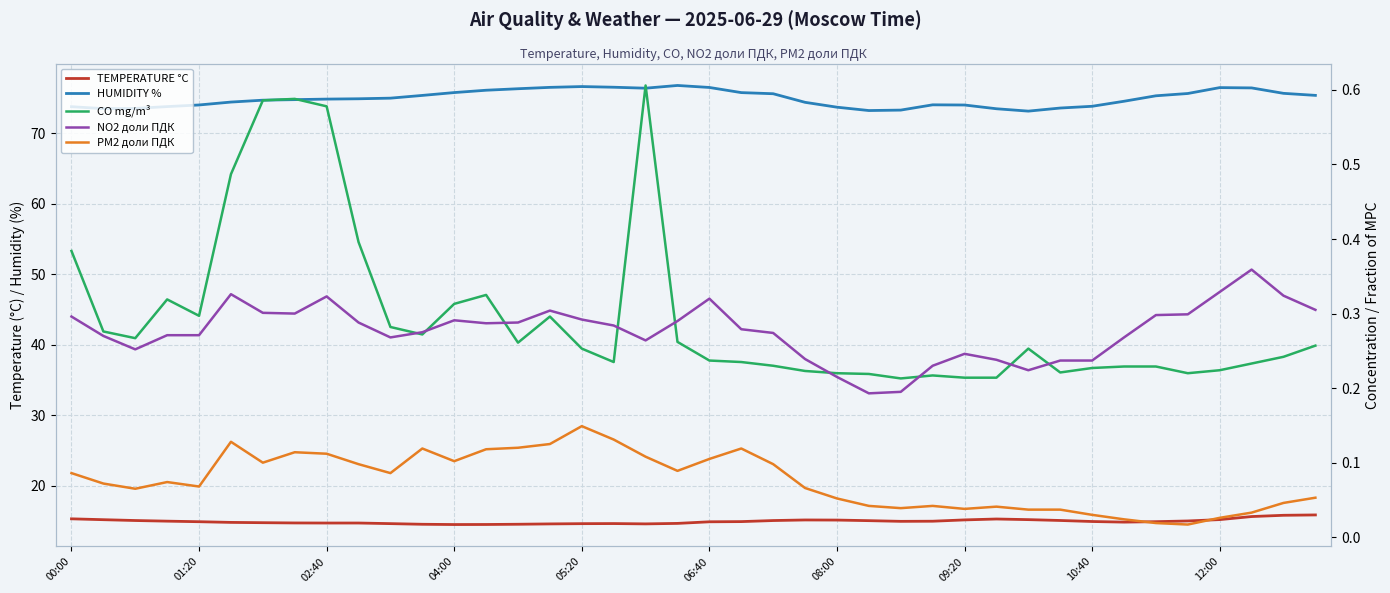

True or false: PM2 доли ПДК has a value of 0.1 at 21.

True